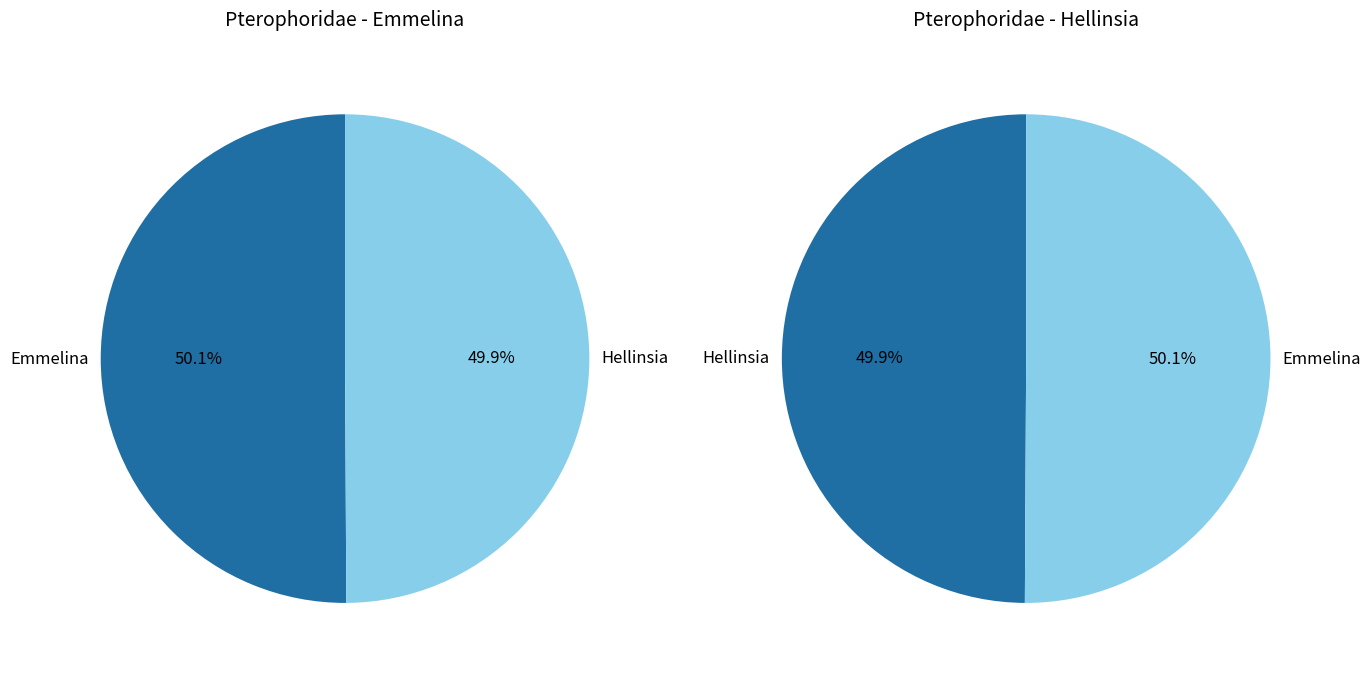

To the nearest percent, what is the average slice percentage?

50%